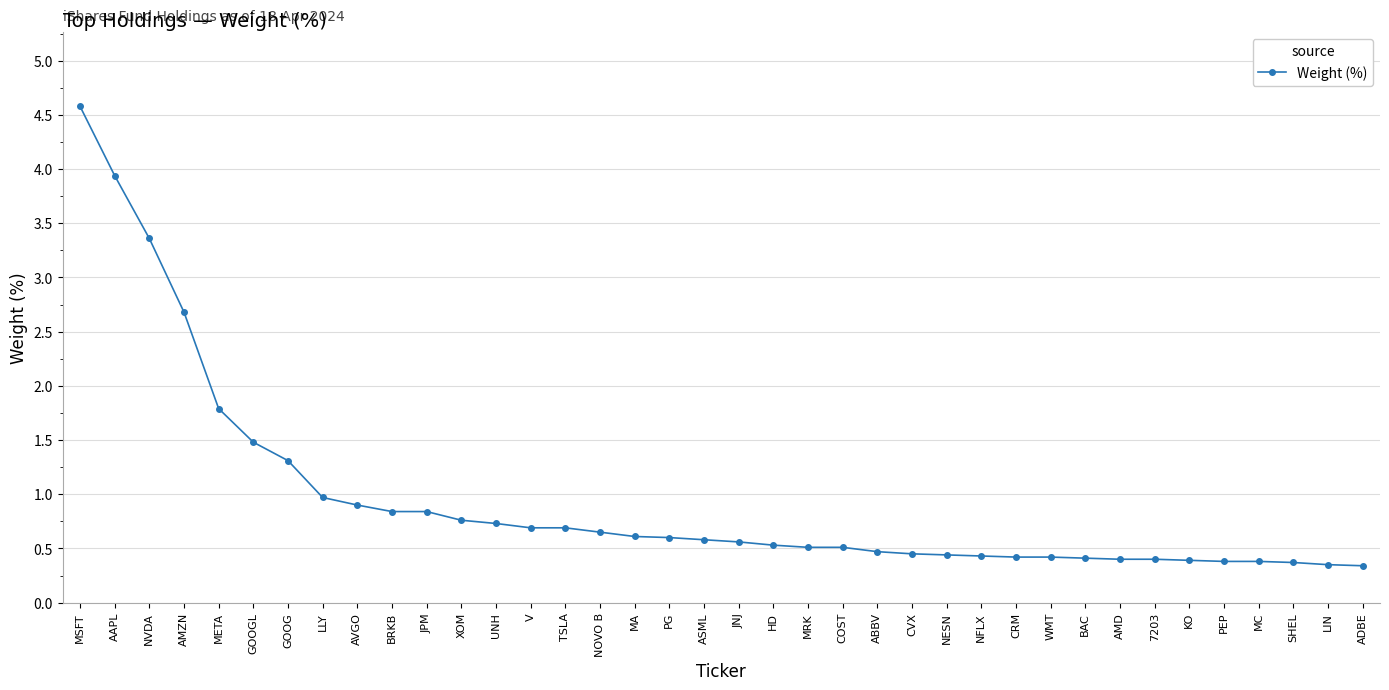

What is the greatest value displayed?

4.6